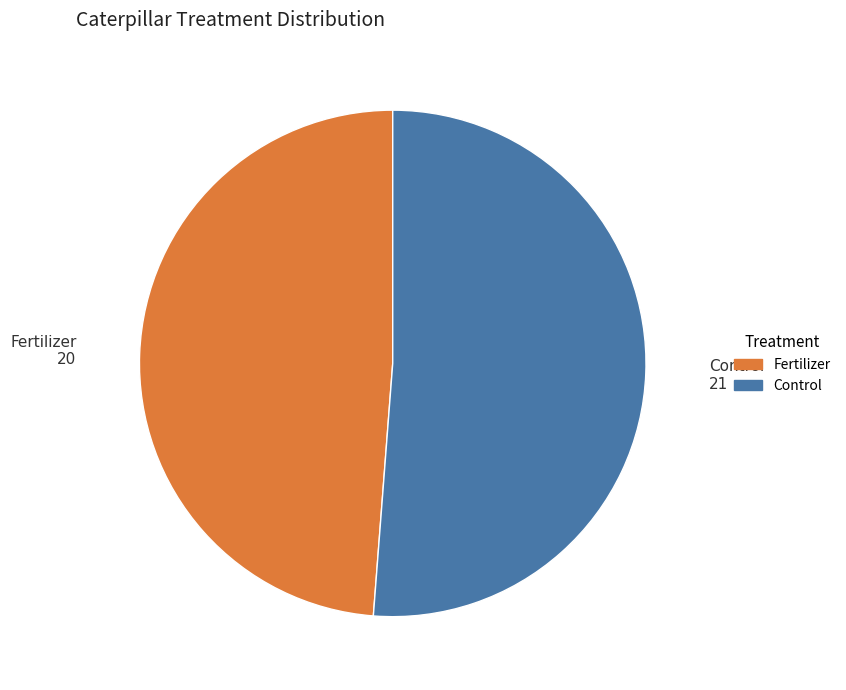

Do Fertilizer and Control together represent more than half of the pie?

Yes